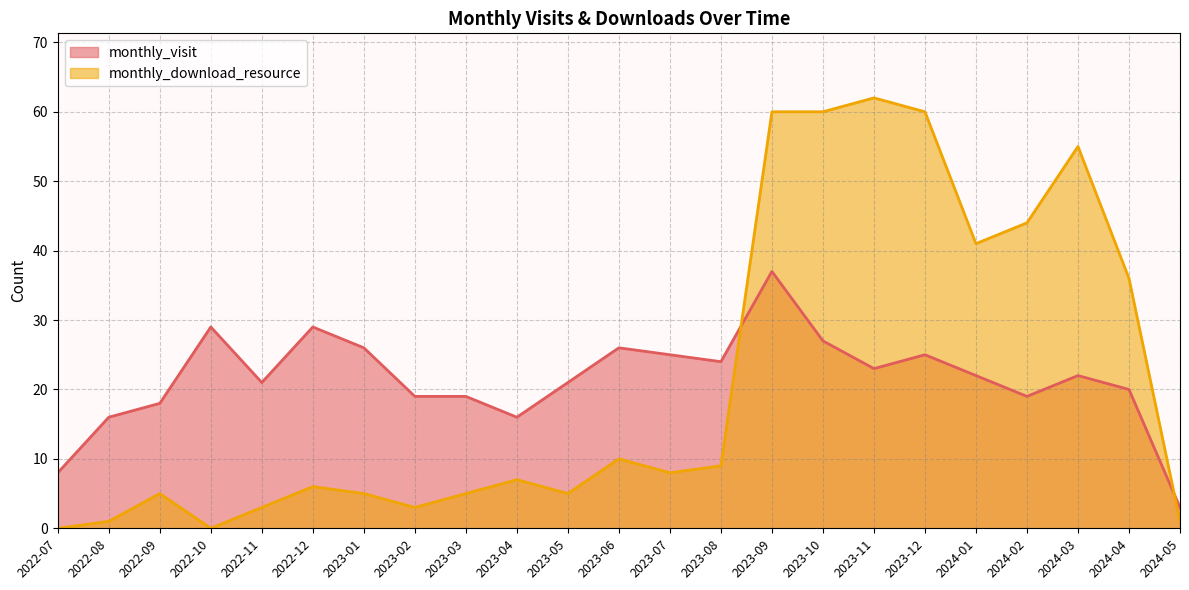

At how many categories does at least one series exceed 6?

22